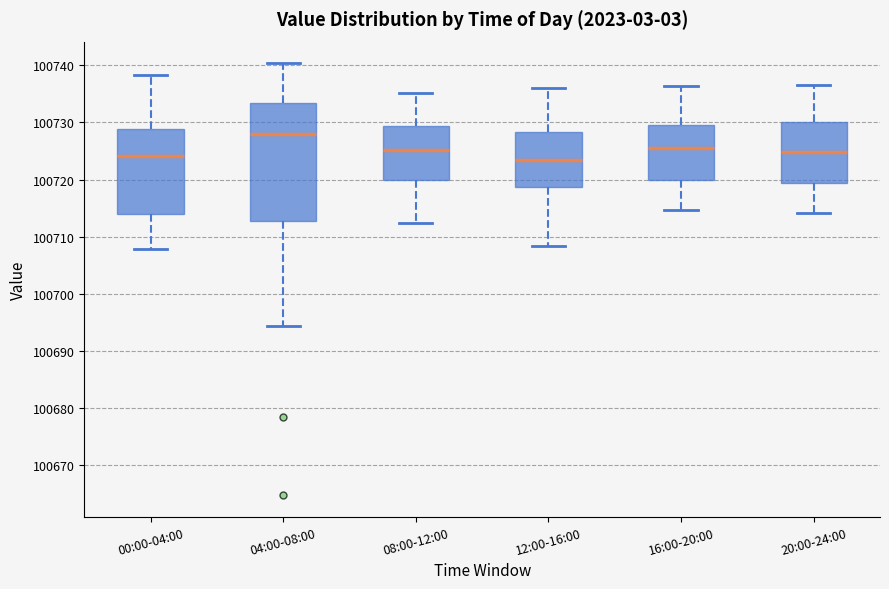

Reading left to right, read every box against the y-axis: the position of its median line, the range the box covers, and the ends of its whiskers. The values are not printed on the chart, so give them approximately, as read against the axis.

00:00-04:00: median 100724, box 100714 to 100729, whiskers 100708 to 100738
04:00-08:00: median 100728, box 100713 to 100733, whiskers 100694 to 100740
08:00-12:00: median 100725, box 100720 to 100729, whiskers 100712 to 100735
12:00-16:00: median 100723, box 100719 to 100728, whiskers 100708 to 100736
16:00-20:00: median 100726, box 100720 to 100730, whiskers 100715 to 100736
20:00-24:00: median 100725, box 100719 to 100730, whiskers 100714 to 100737